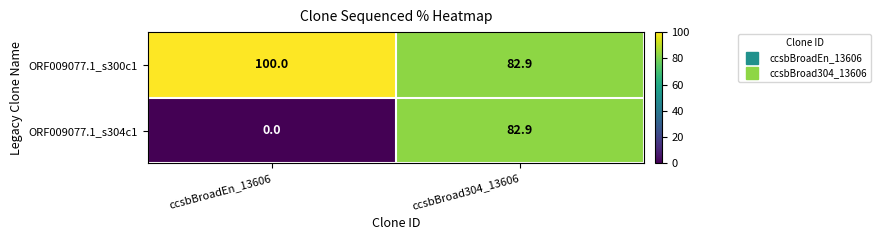

What is the difference between the ORF009077.1_s300c1 values at ccsbBroadEn_13606 and ccsbBroad304_13606?

17.1